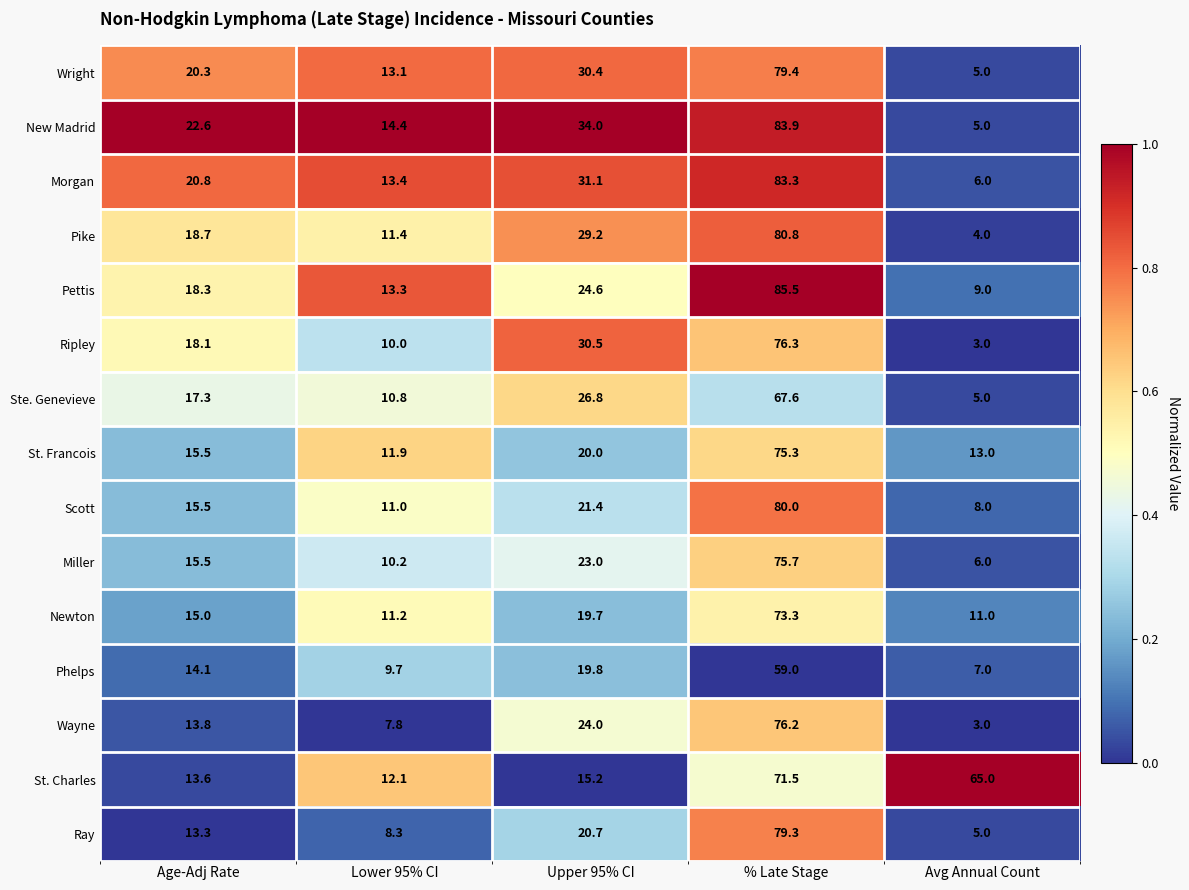

At which category does the chart reach its peak across all series?

% Late Stage